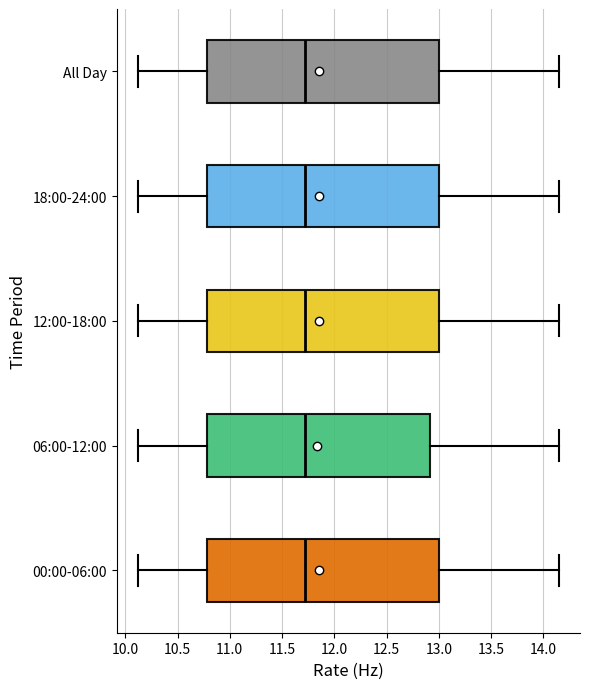

Where is the right edge of the box for 12:00-18:00 on the x-axis? The values are not printed on the chart, so give them approximately, as read against the axis.

13.00